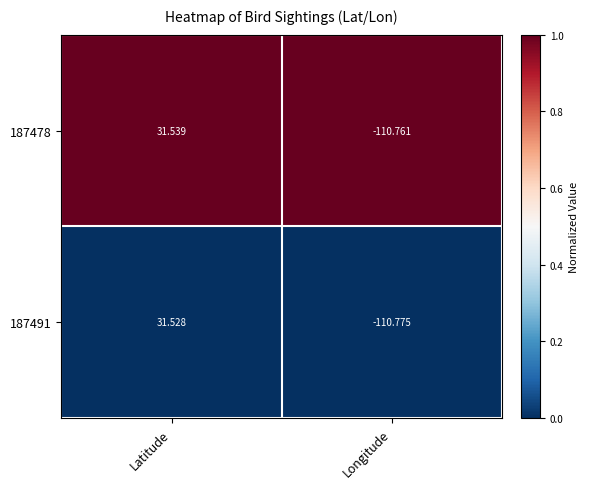

What is the difference between the highest and lowest values at Longitude?

0.0